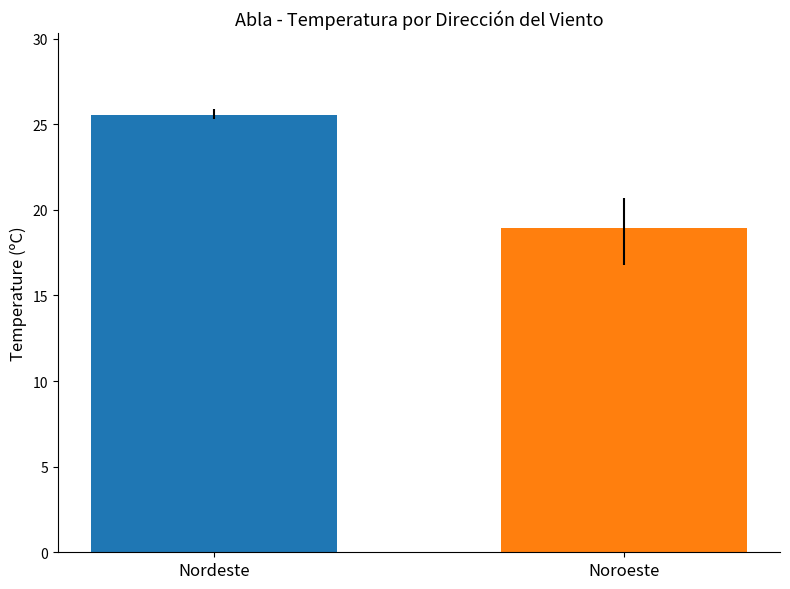

How many bars are there in each group?

2